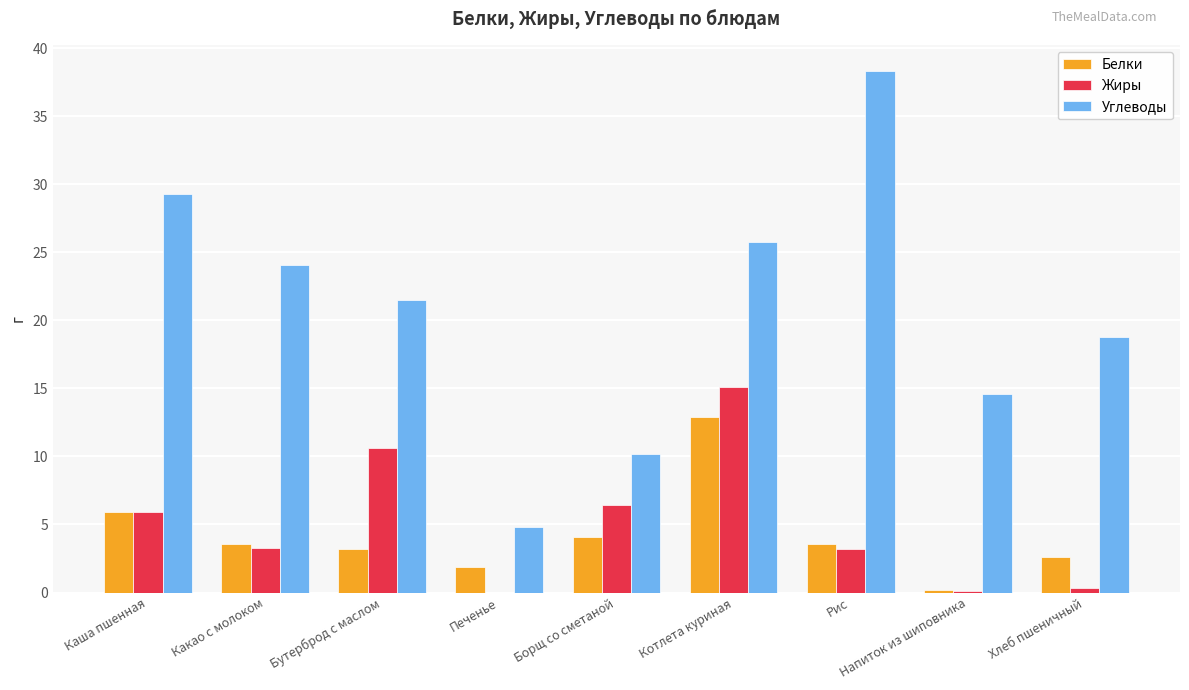

Count the number of data series in this chart.

3